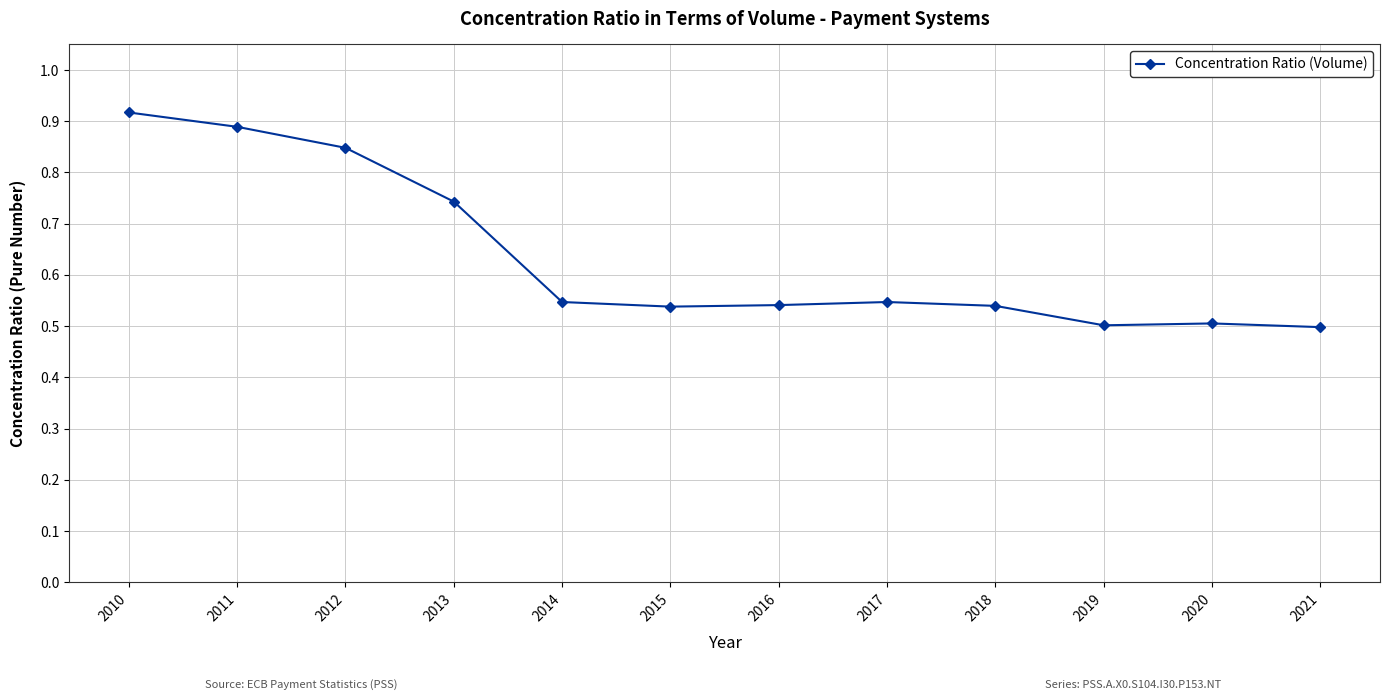

The value at 2021 is 0.3. True or false?

False